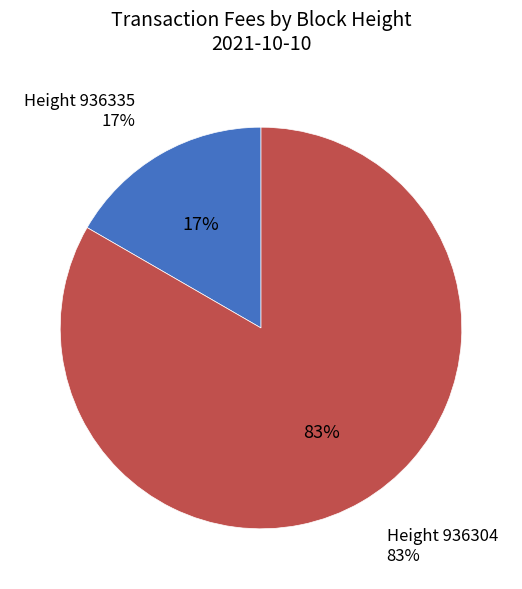

Is there any slice that represents more than half of the pie?

Yes